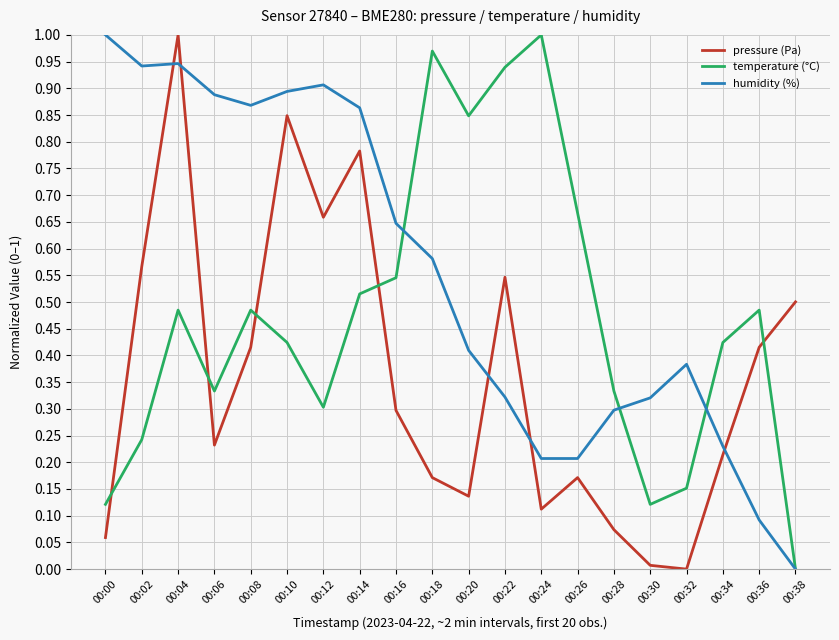

In temperature (°C), how many points are lower than both neighbors (excluding endpoints)?

4